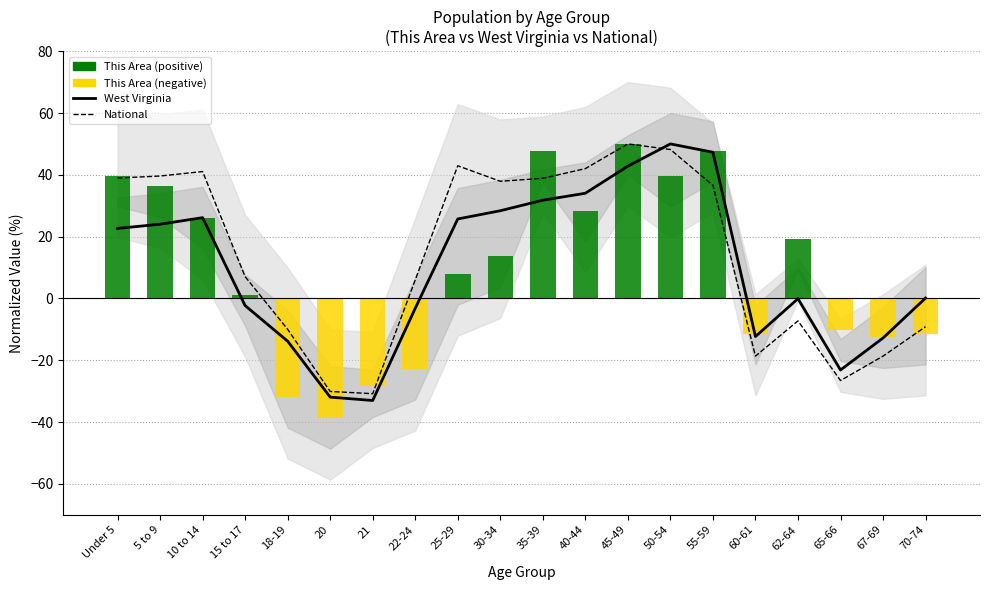

Does the chart contain stacked bars?

No